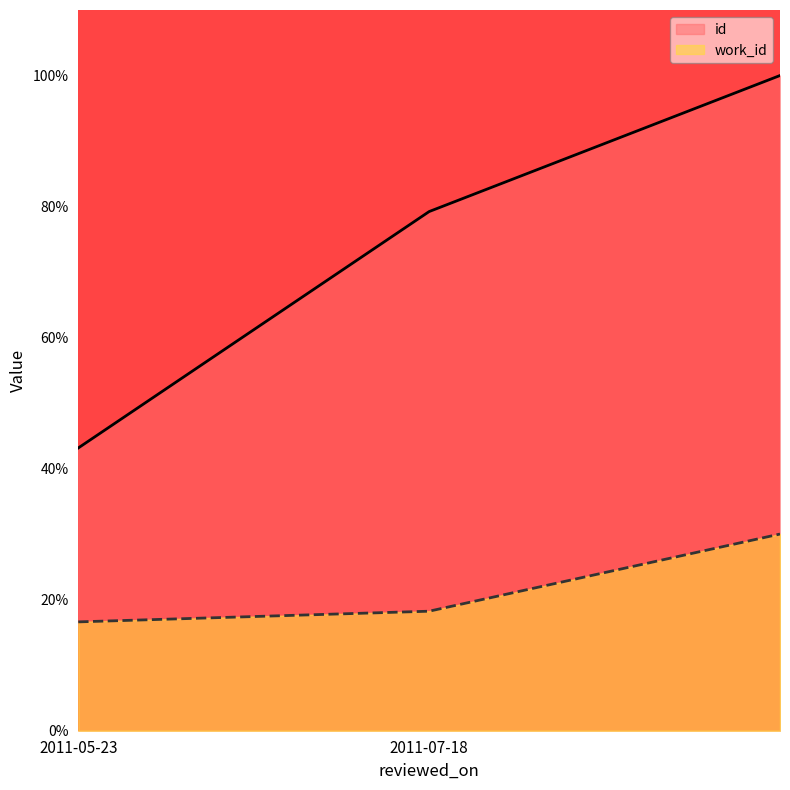

What is the total value across all series at 2011-05-23?

59.8